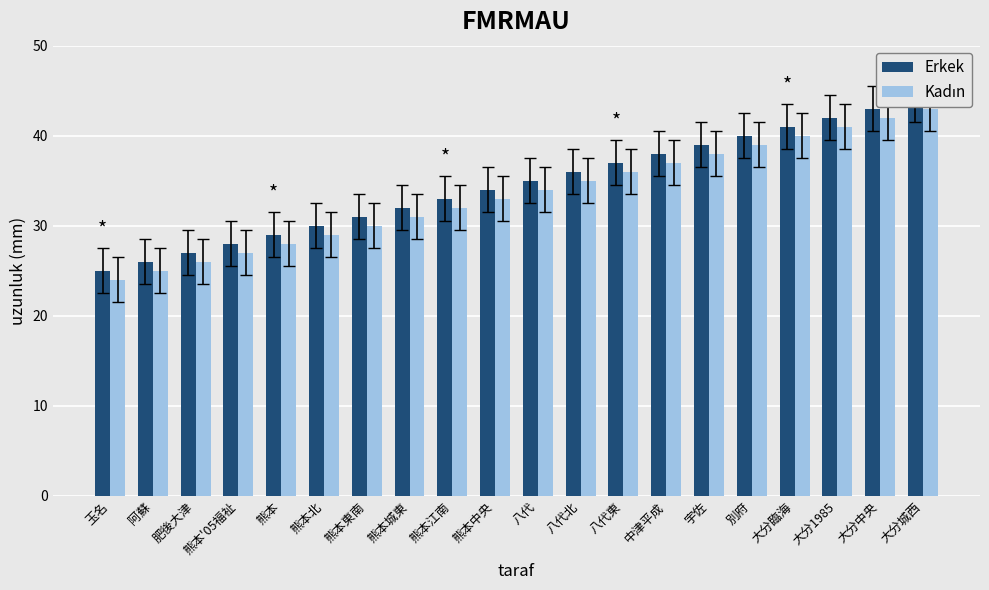

What are all the series names shown in the legend?

Erkek, Kadın